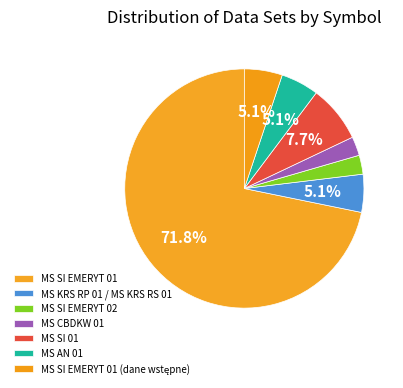

Does any single category account for the majority?

Yes